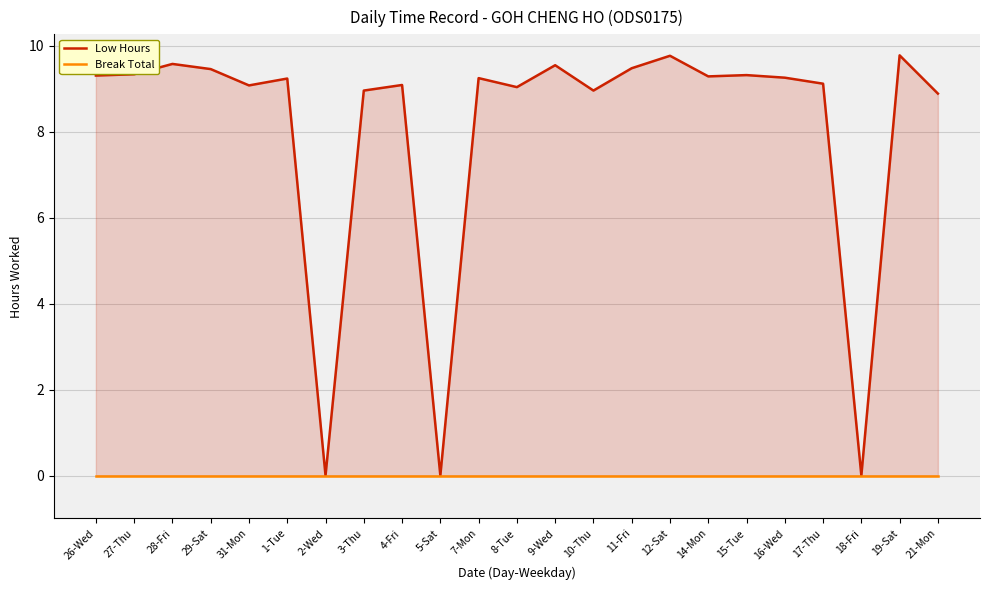

Does the chart have visible grid lines?

Yes